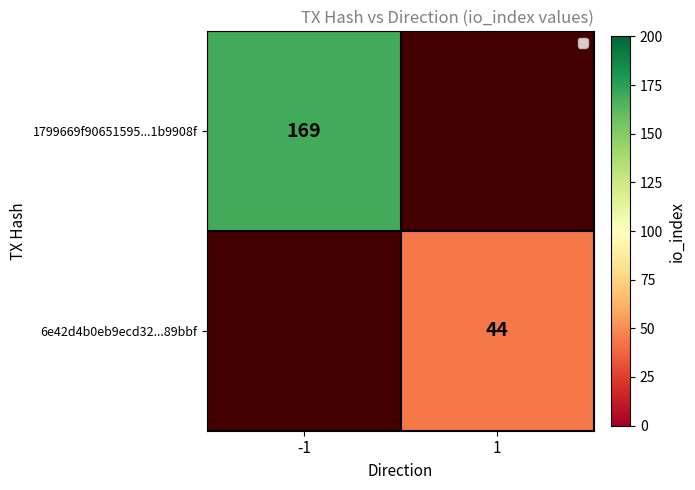

At how many categories does at least one series exceed 142?

1